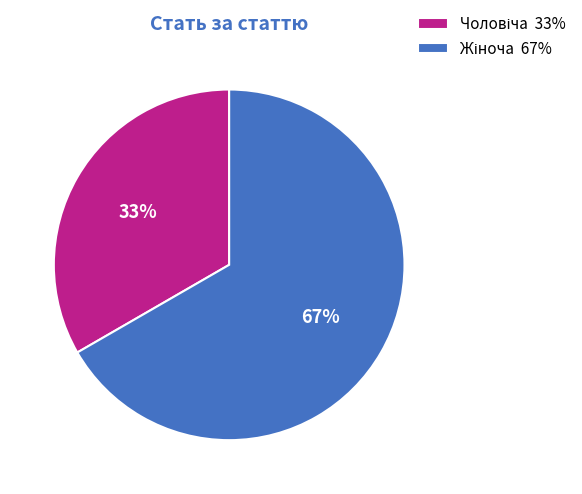

Is there any slice that represents more than half of the pie?

Yes